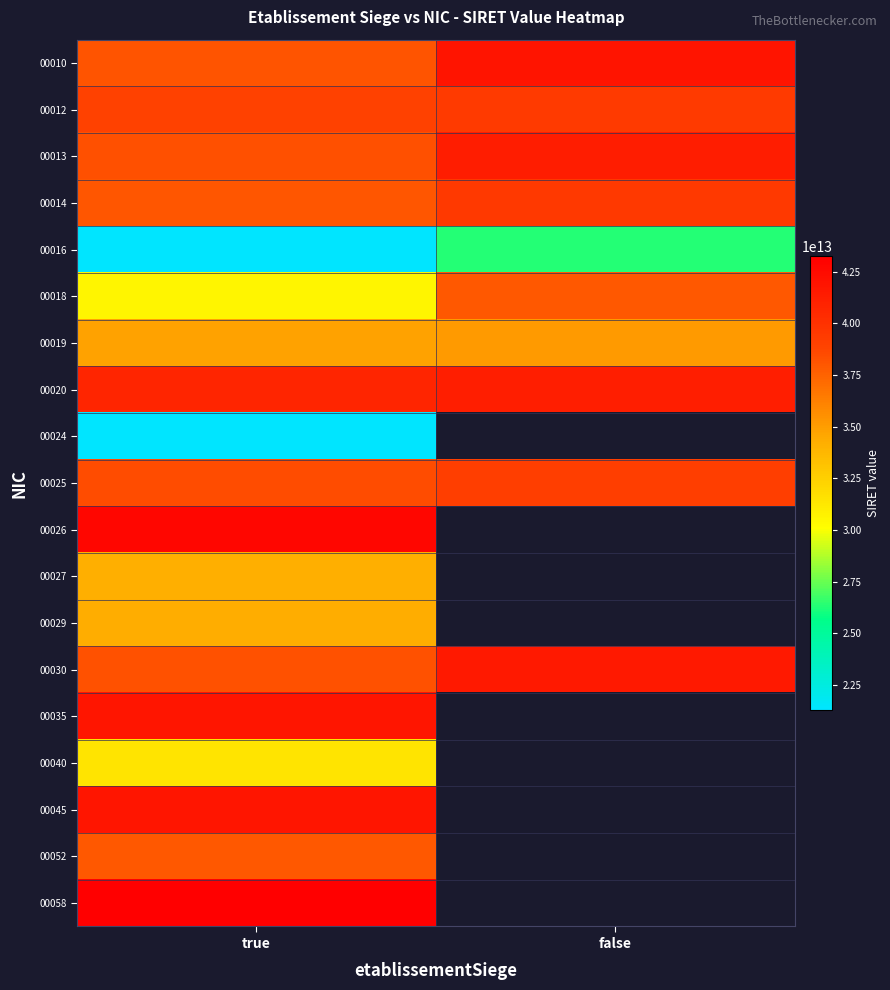

What is the approximate value of 00012 at false?

39396257600012.0